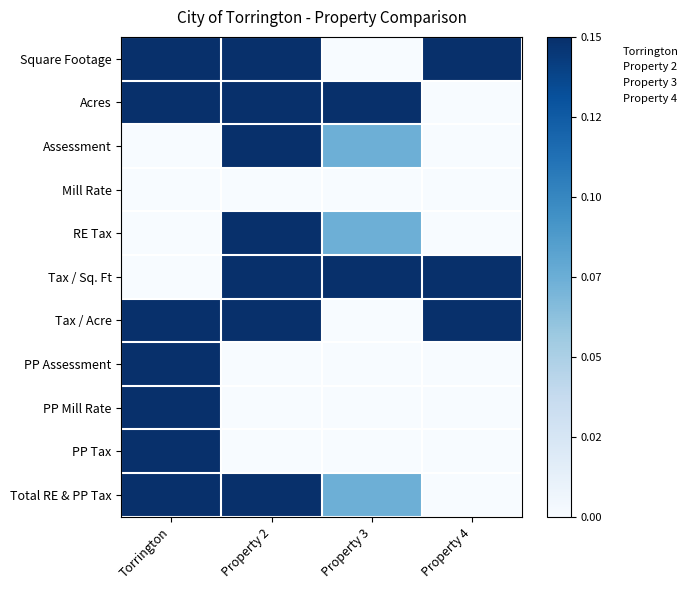

List the series in order of their peak value, lowest first.

Mill Rate, Square Footage, Acres, Assessment, RE Tax, Tax / Sq. Ft, Tax / Acre, PP Assessment, PP Mill Rate, PP Tax, Total RE & PP Tax